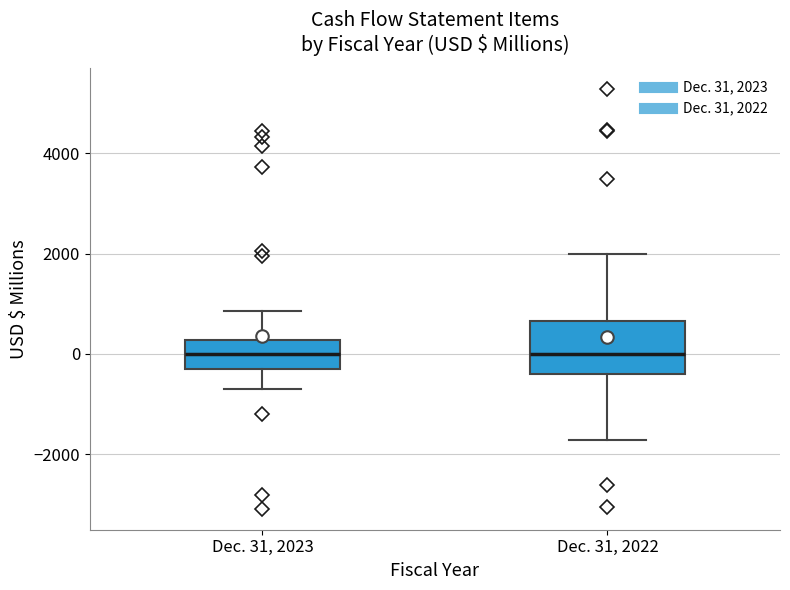

Which box is the tallest, from its lower edge to its upper edge?

Dec. 31, 2022